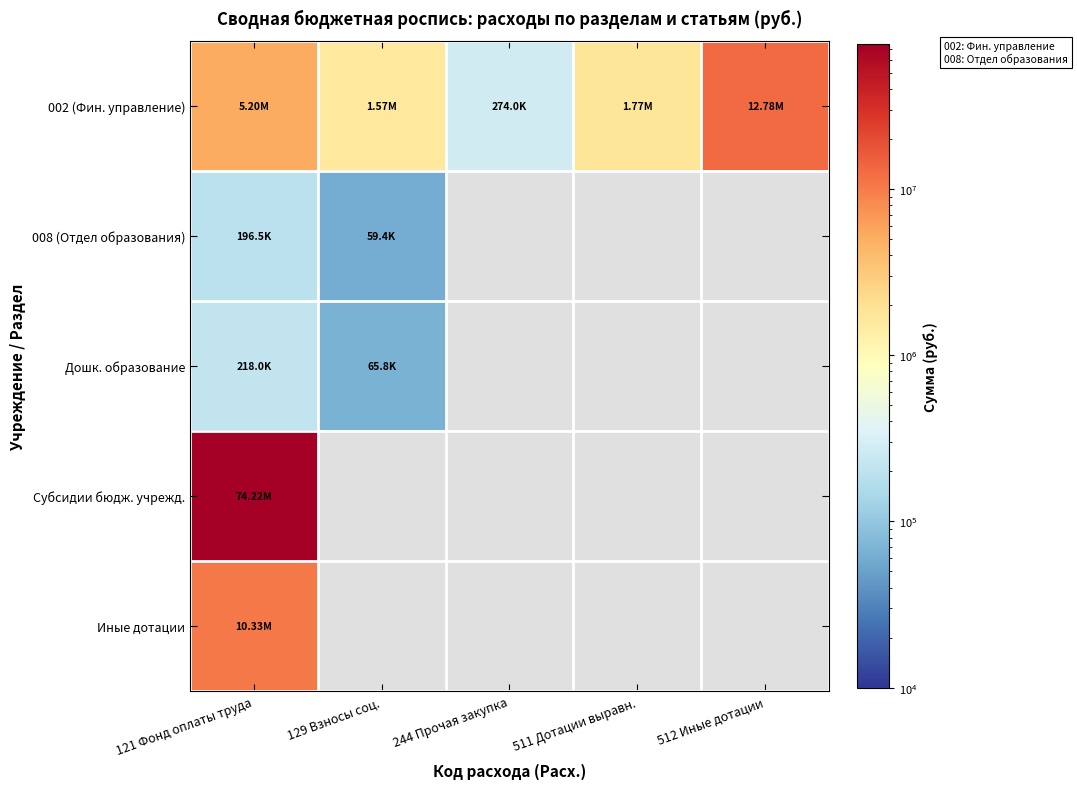

At which label is 002 (Фин. управление) closest to 6527711?

121 Фонд оплаты труда